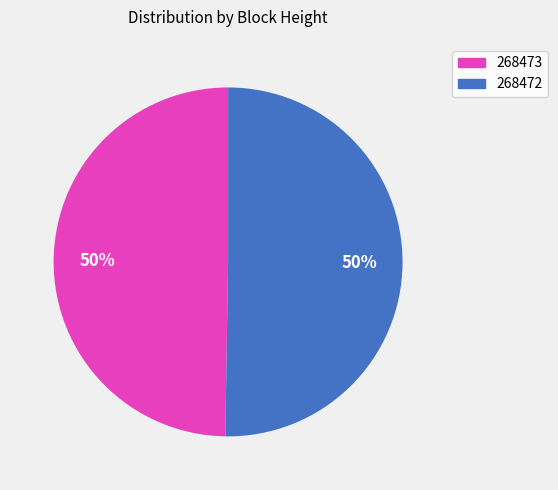

Approximately how many times larger is the value at 268473 compared to 268472?

1.0